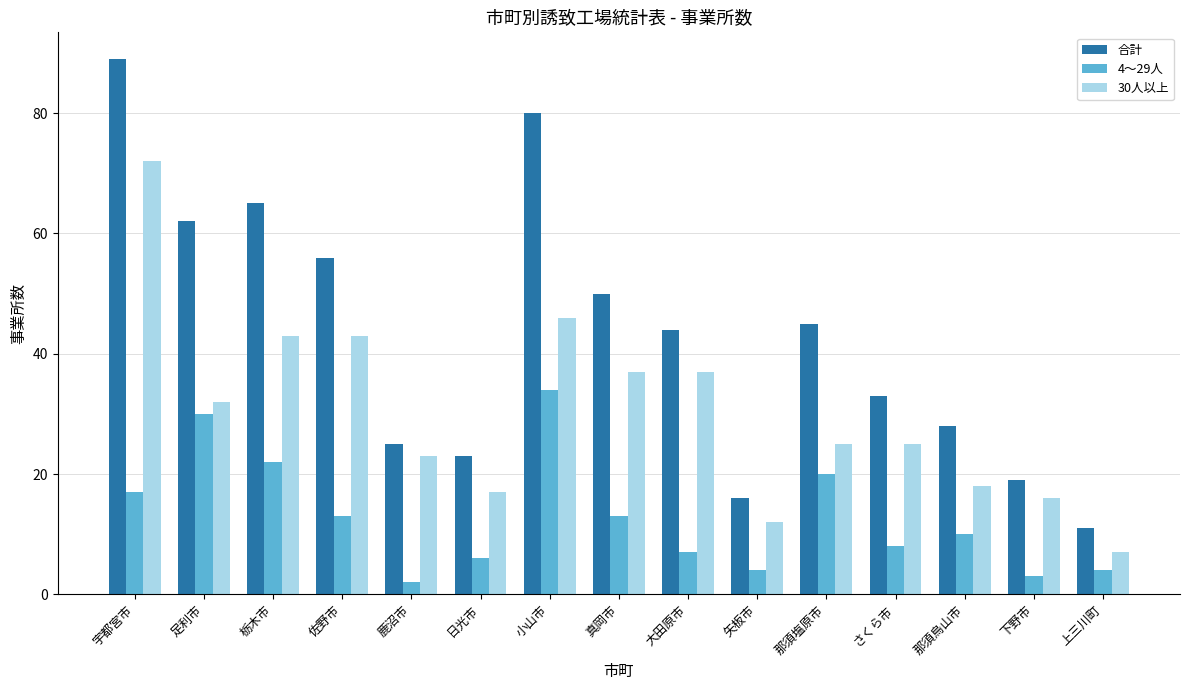

What is the total value across all series at 鹿沼市?

50